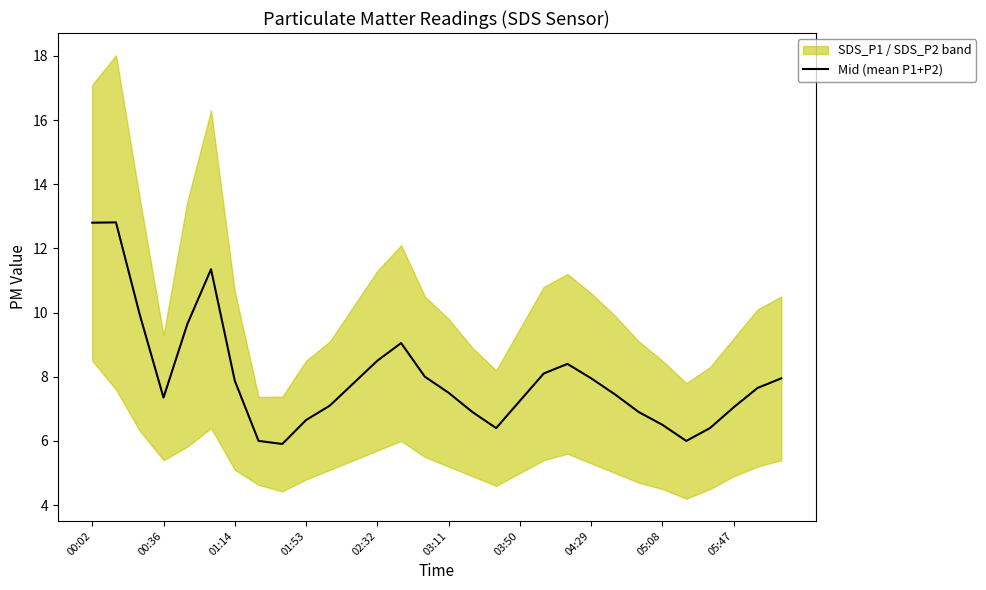

True or false: there are more than 0 points higher than both neighbors.

True